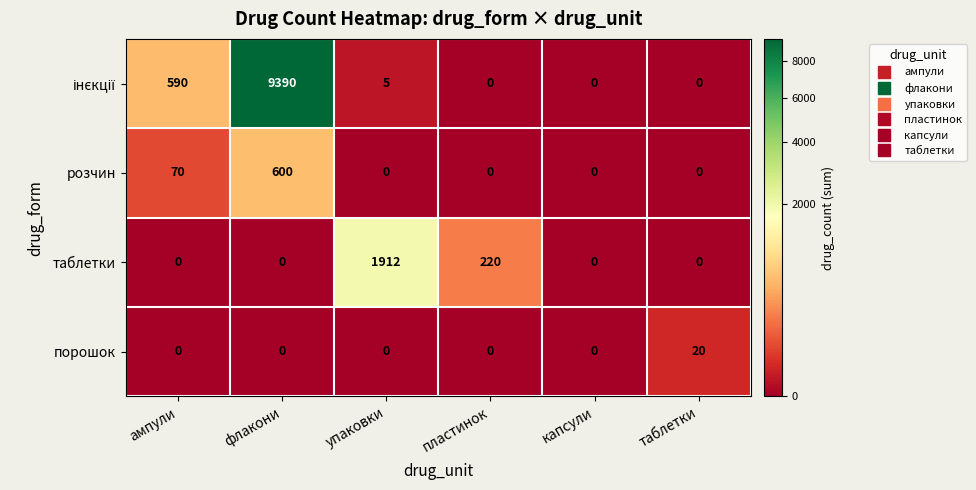

At which category is the sum across all series the highest?

флакони